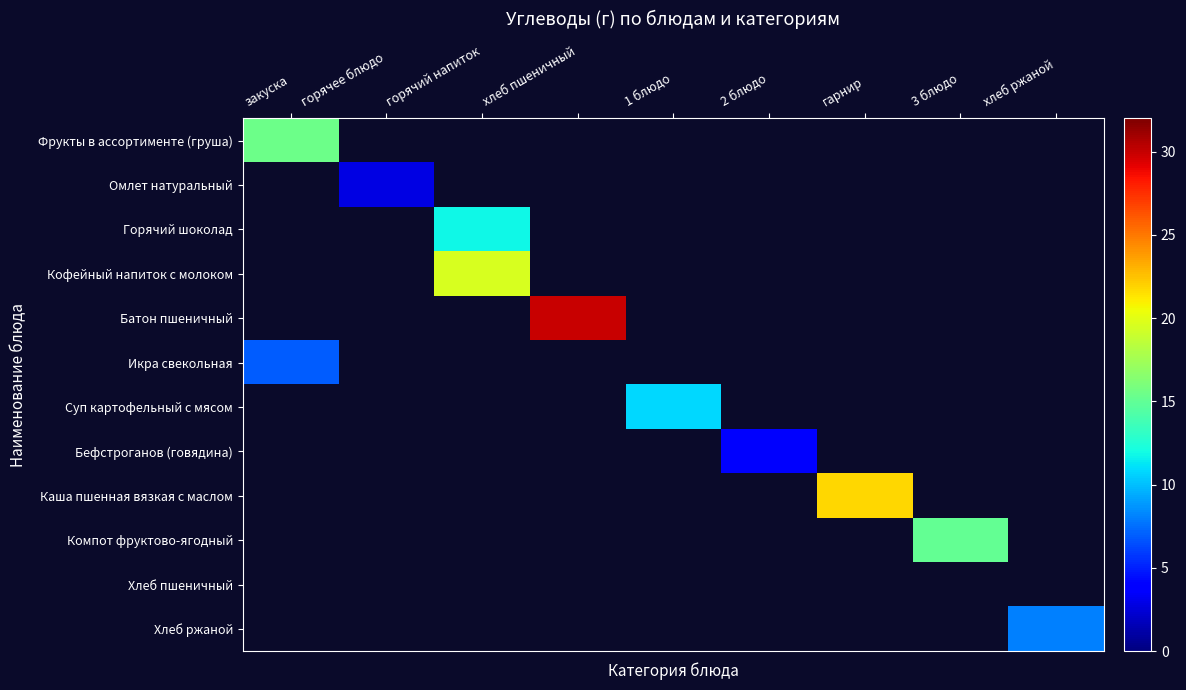

How many positive values does the Бефстроганов (говядина) series have?

1